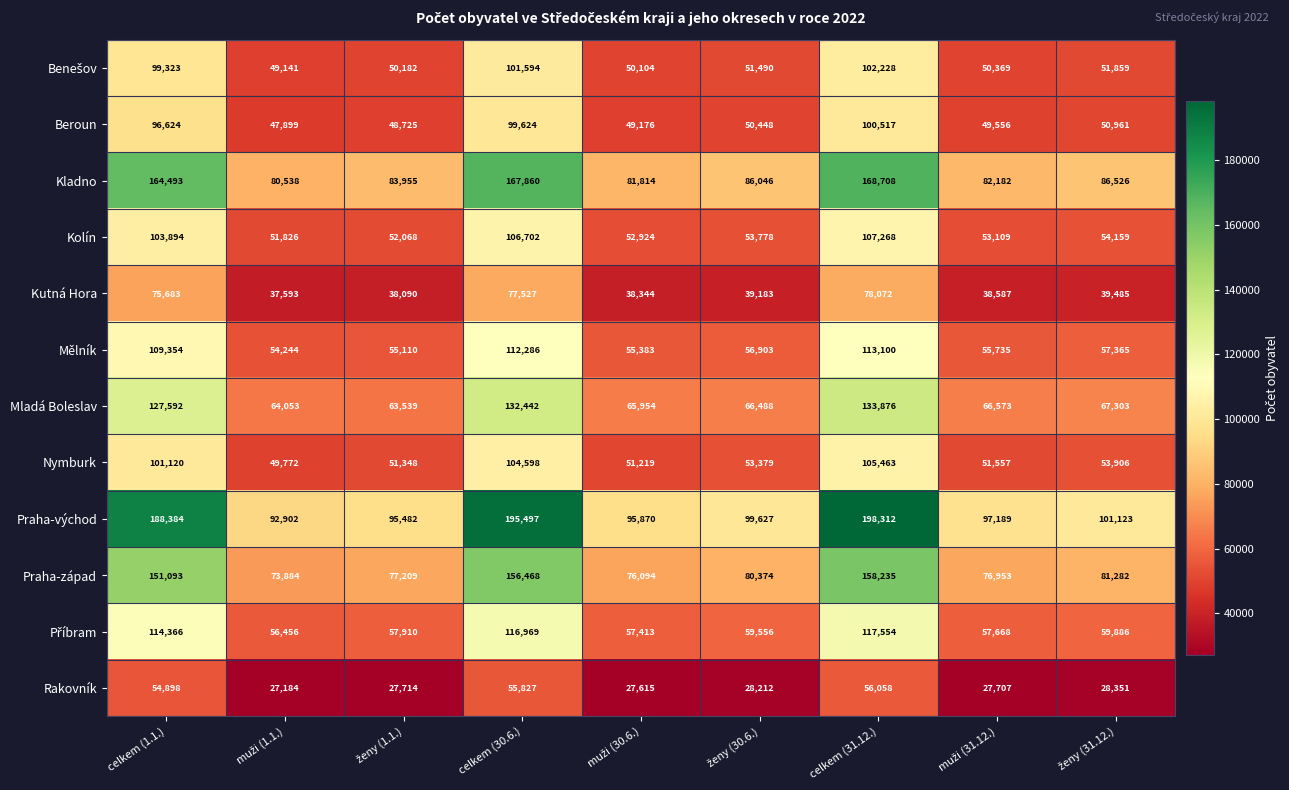

The Beroun series shows 100517 at celkem (31.12.). True or false?

True